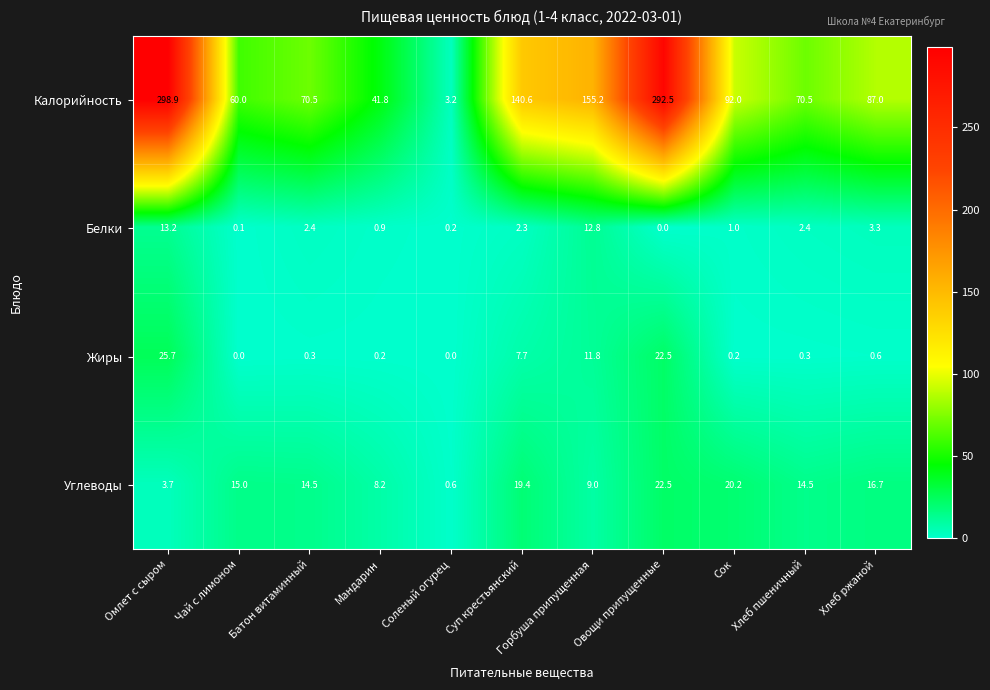

At Мандарин, list the series in order from largest to smallest.

Калорийность, Углеводы, Белки, Жиры